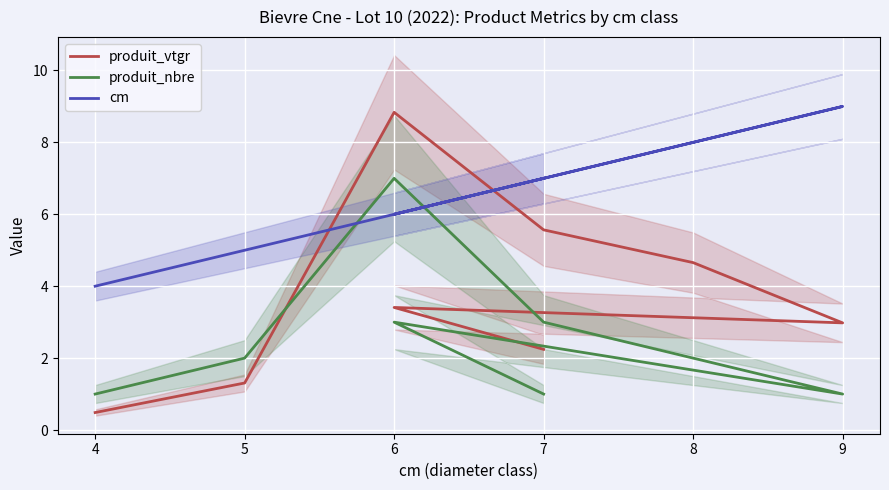

How many data points in produit_nbre are less than 2?

3